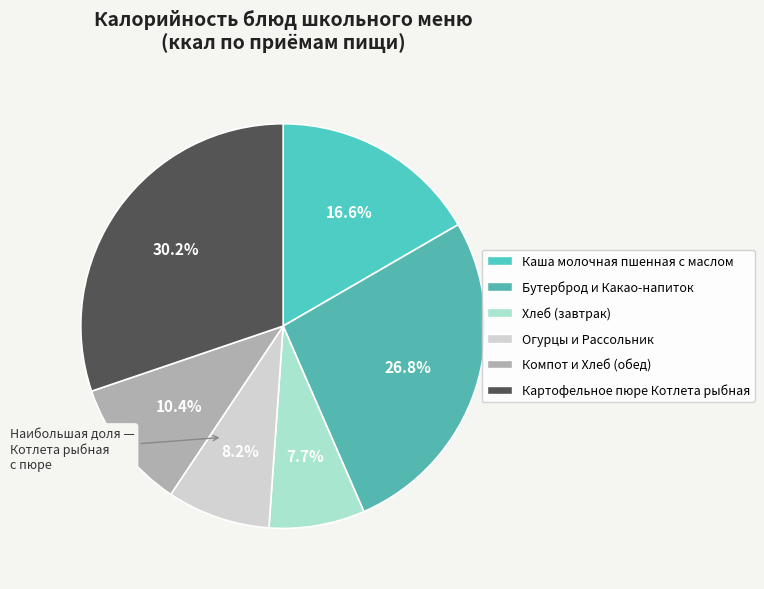

How many slices are in this pie chart?

6